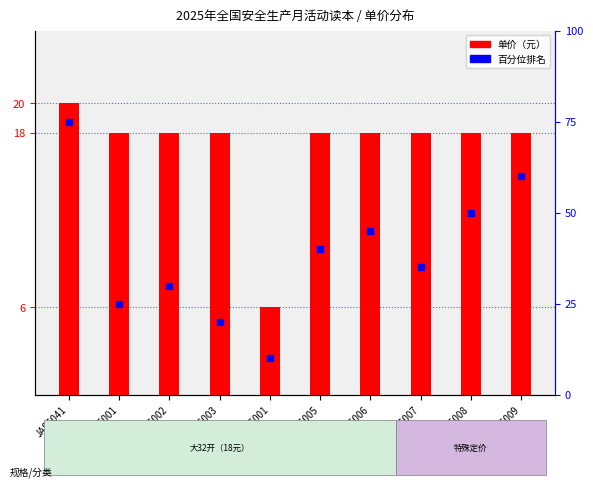

Which series reaches the minimum Y coordinate?

单价（元）